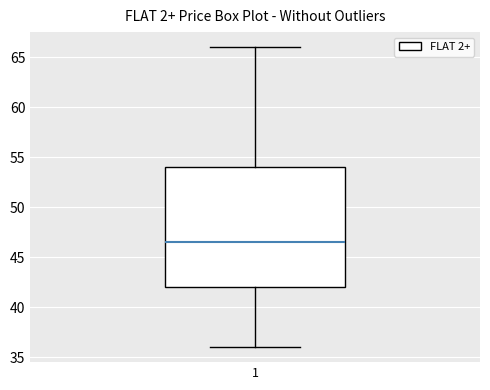

Transcribe this box plot: give where the median line is, the range the box spans, and where the two whiskers end, as read against the y-axis. The values are not printed on the chart, so give them approximately, as read against the axis.

median 46.5, box 42.0 to 54.0, whiskers 36.0 to 66.0